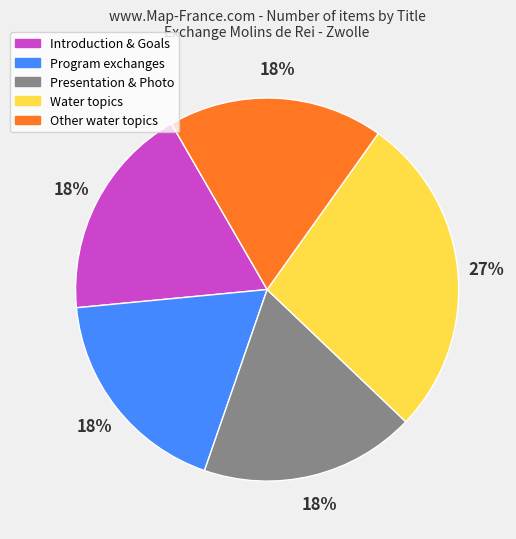

To the nearest percent, what is the average slice percentage?

20%